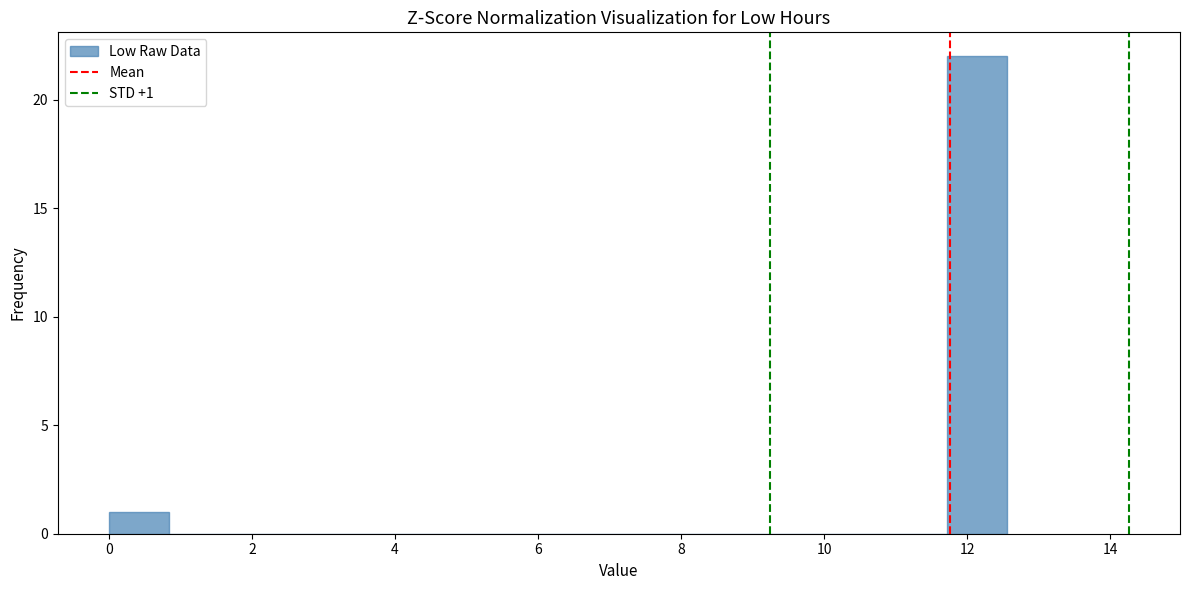

Which range on the x-axis has the tallest bar?

11.8 to 12.6